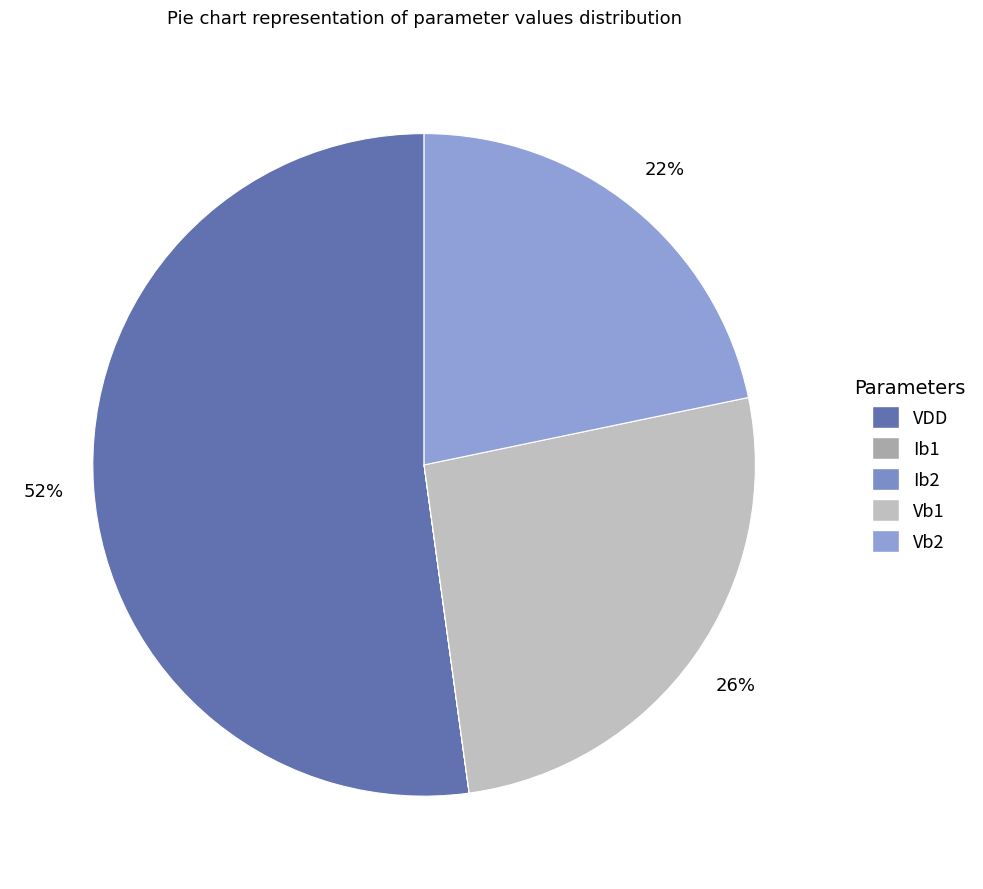

Which slice represents more than half of the pie?

VDD